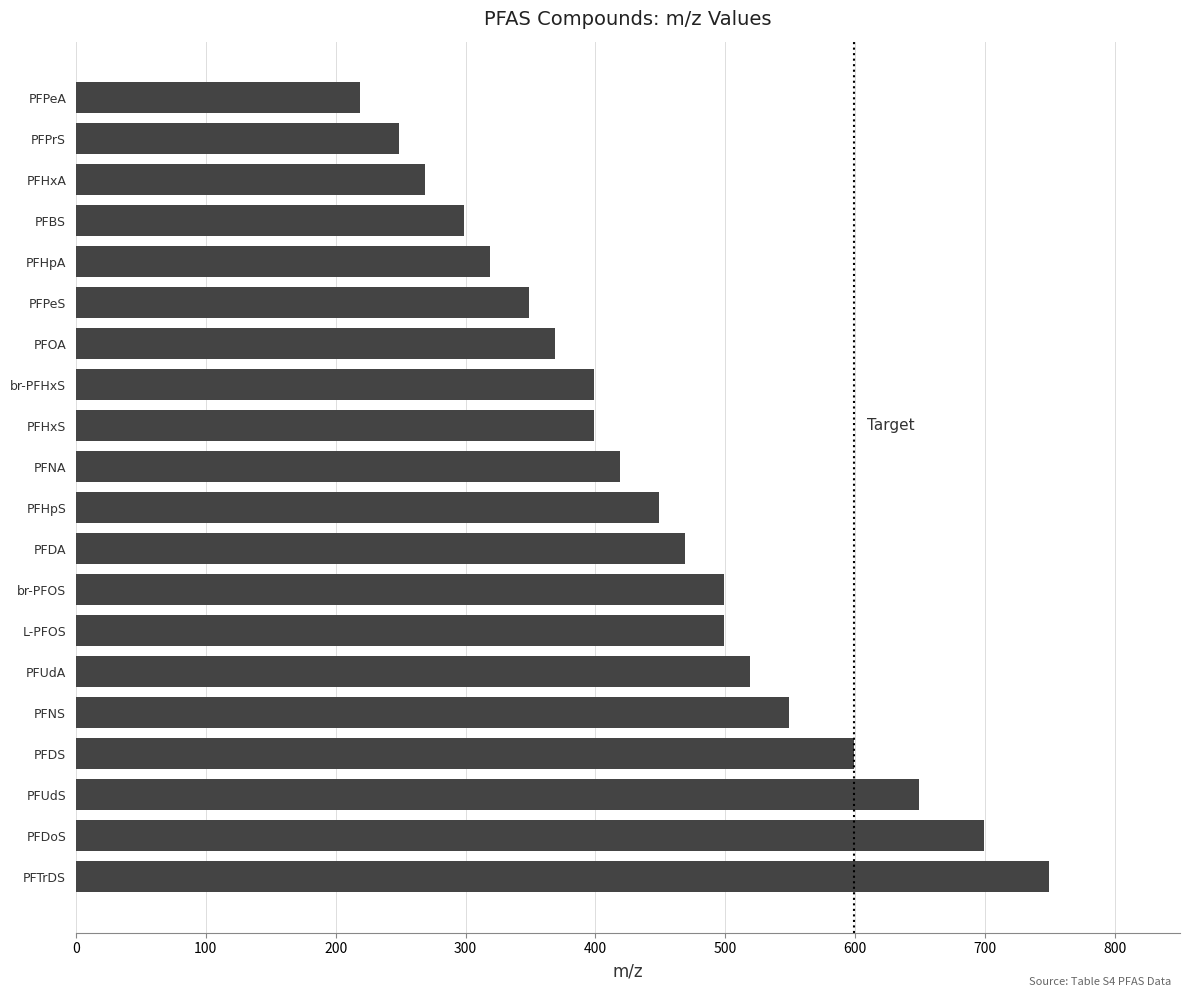

Which has a higher value, PFUdA or PFPrS?

PFUdA